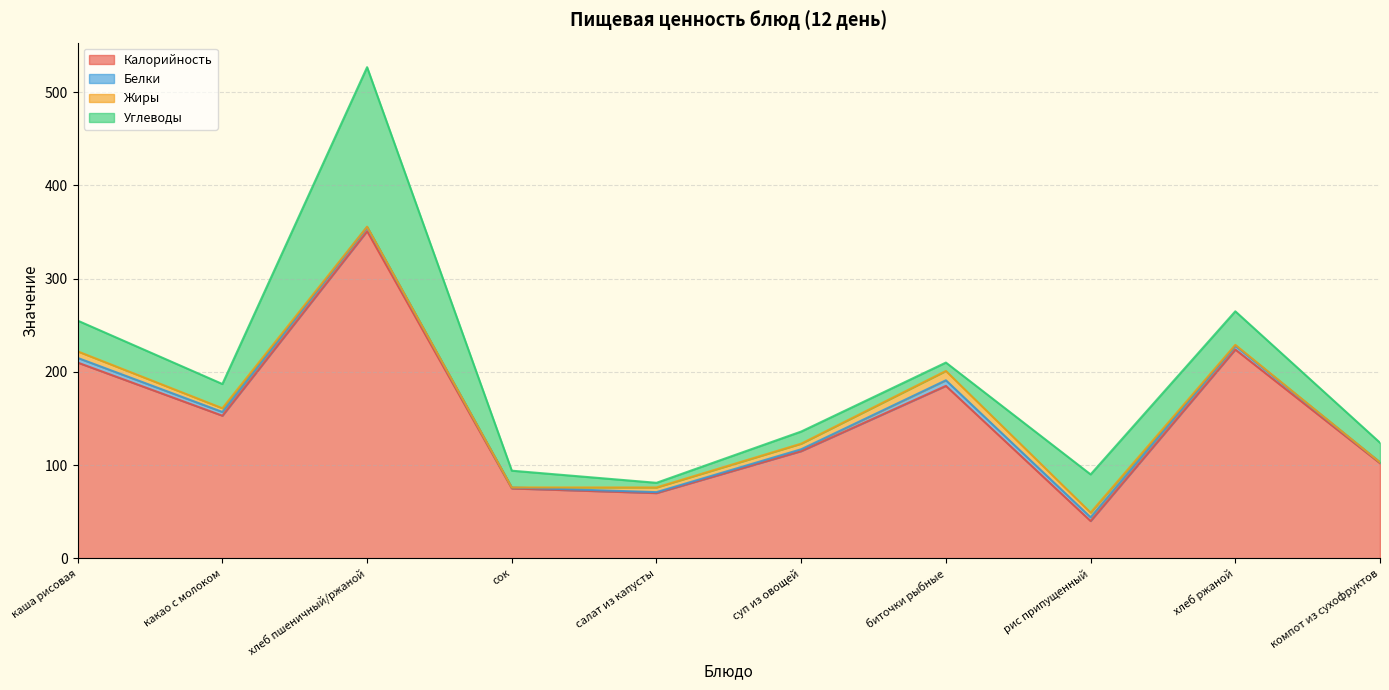

True or false: Углеводы and Белки intersect in this chart.

False